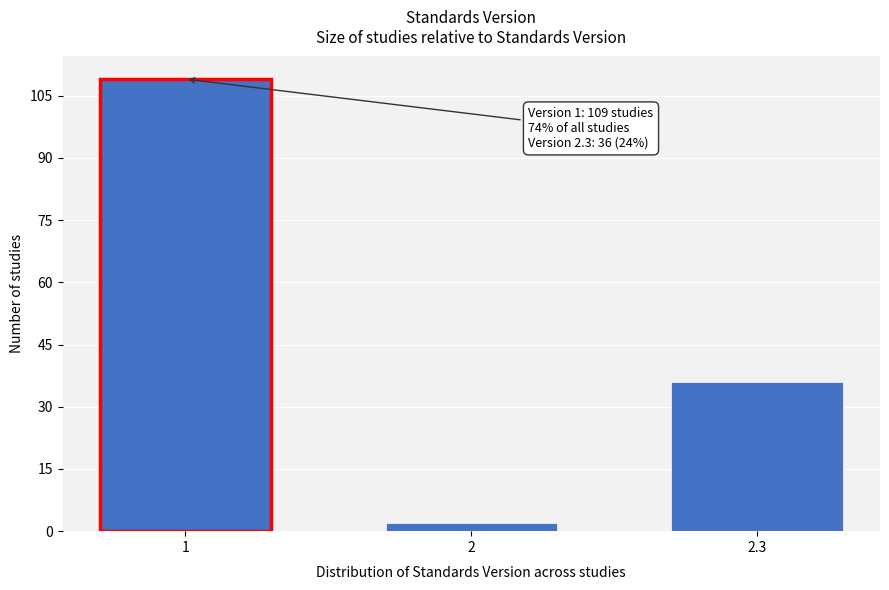

Reading left to right, list all the values displayed in this chart.

109	2	36